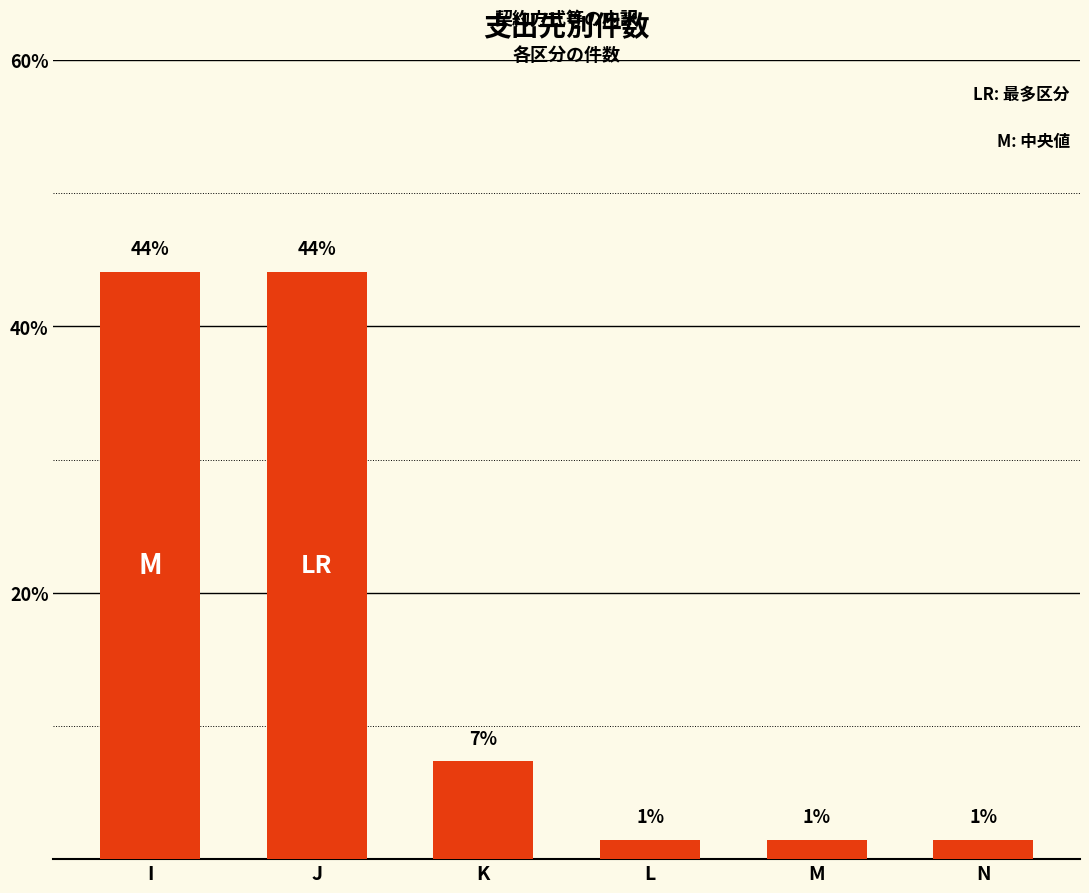

Reading left to right, list all the values displayed in this chart.

I=44.1	J=44.1	K=7.4	L=1.5	M=1.5	N=1.5